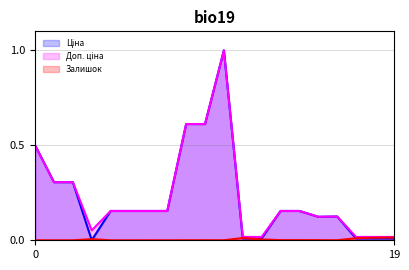

True or false: Доп. ціна line has more than 0 points higher than both neighbors.

True